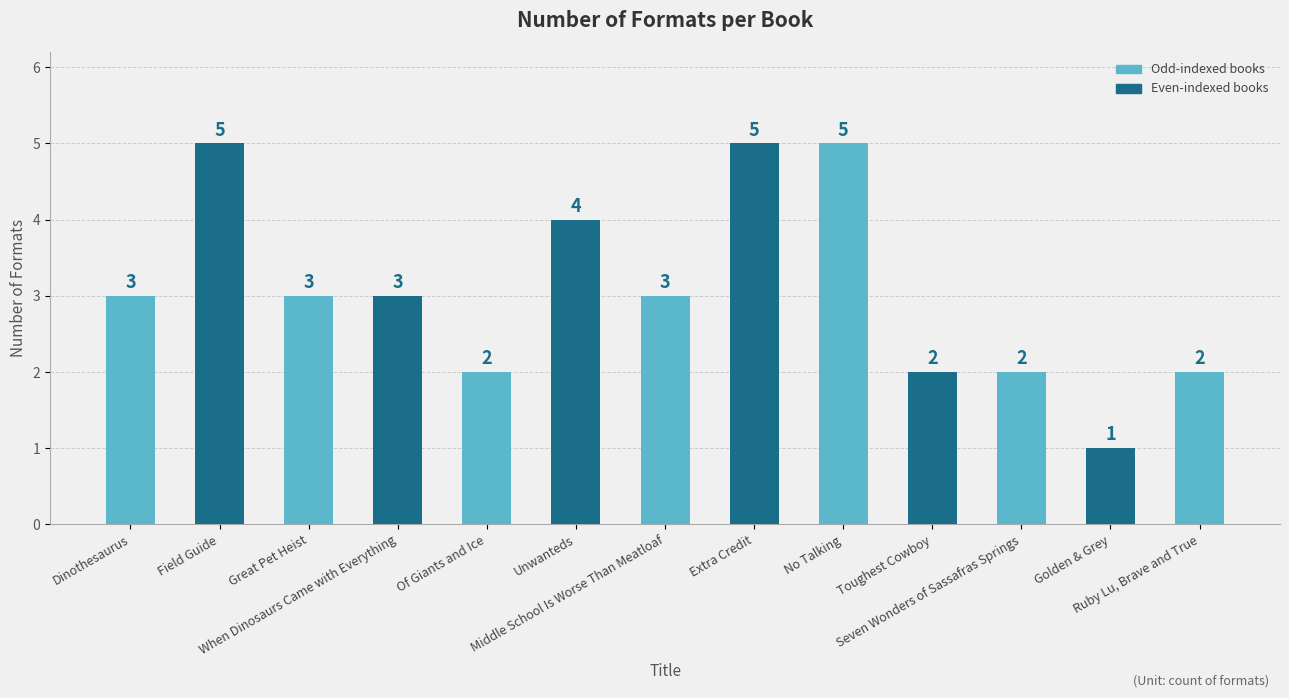

What is the maximum value shown in the chart?

5